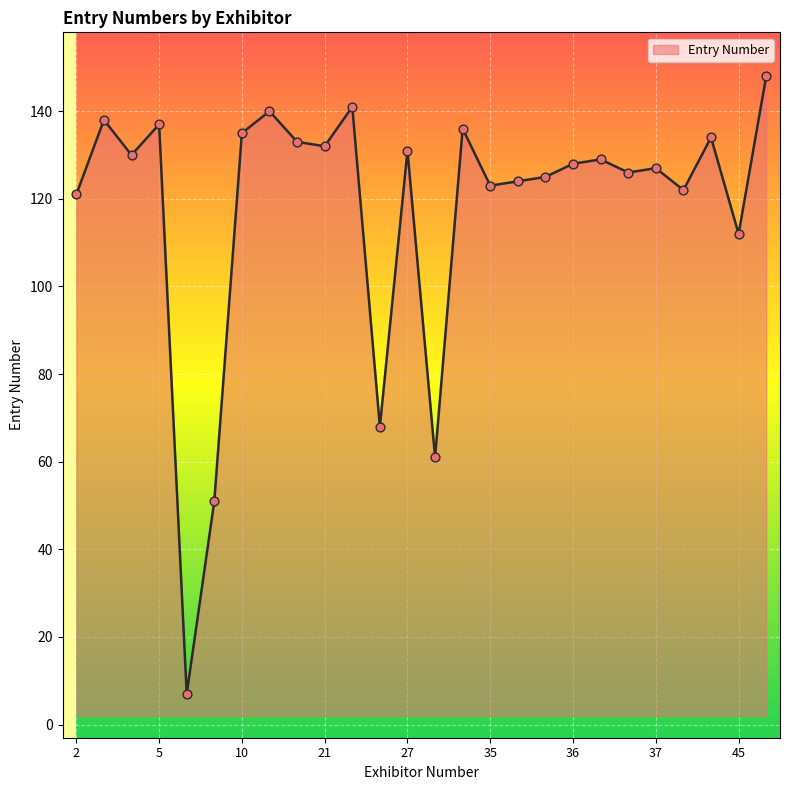

What is the greatest value displayed?

148